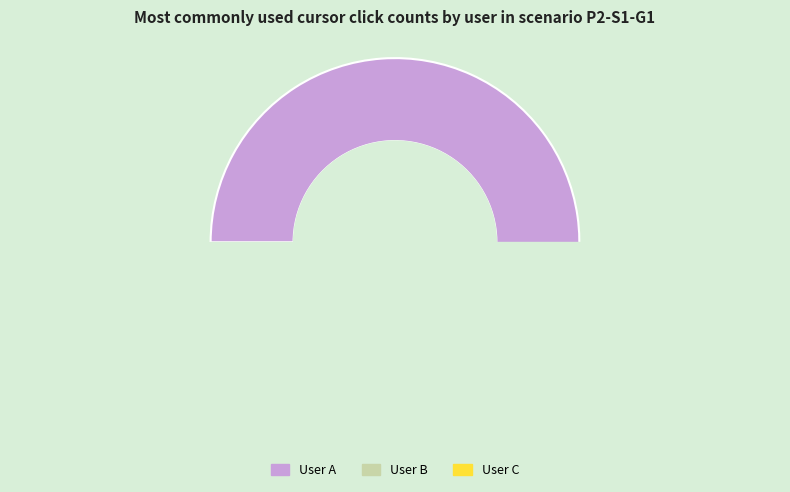

Rank the categories by value from highest to lowest.

User A, User B, User C